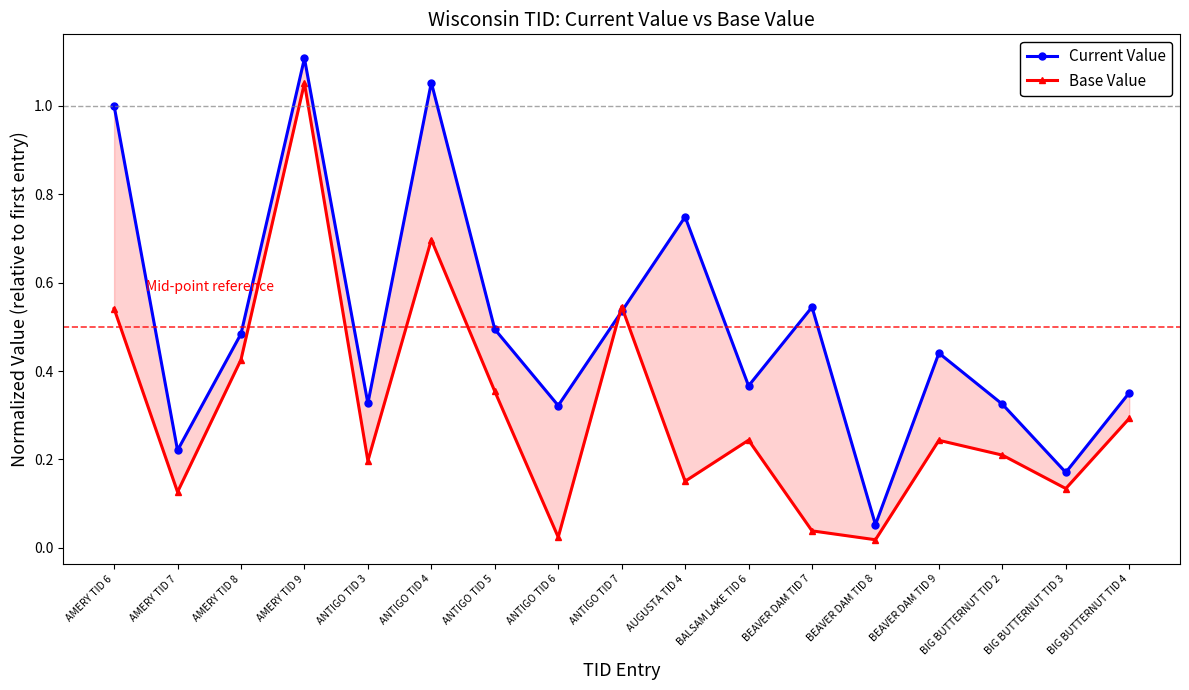

True or false: Current Value has a value of 0.8 at BEAVER DAM TID 7.

False